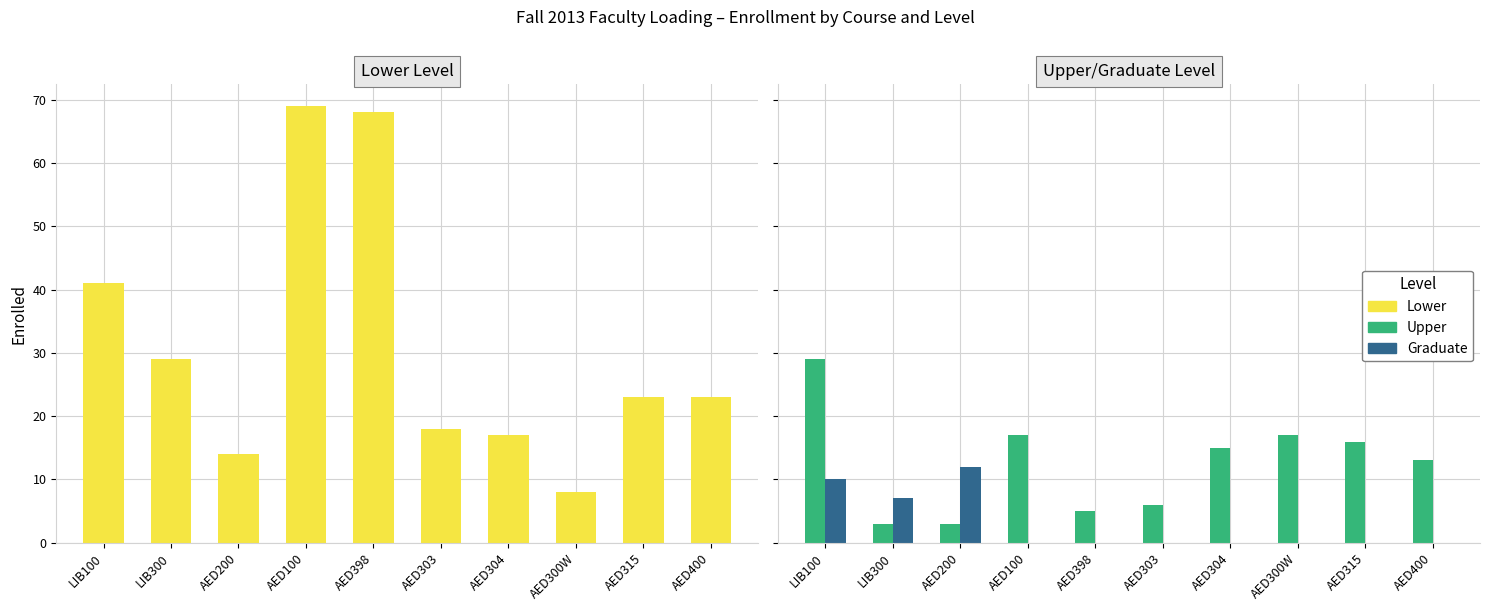

The value of Upper at AED400 is 21. True or false?

False